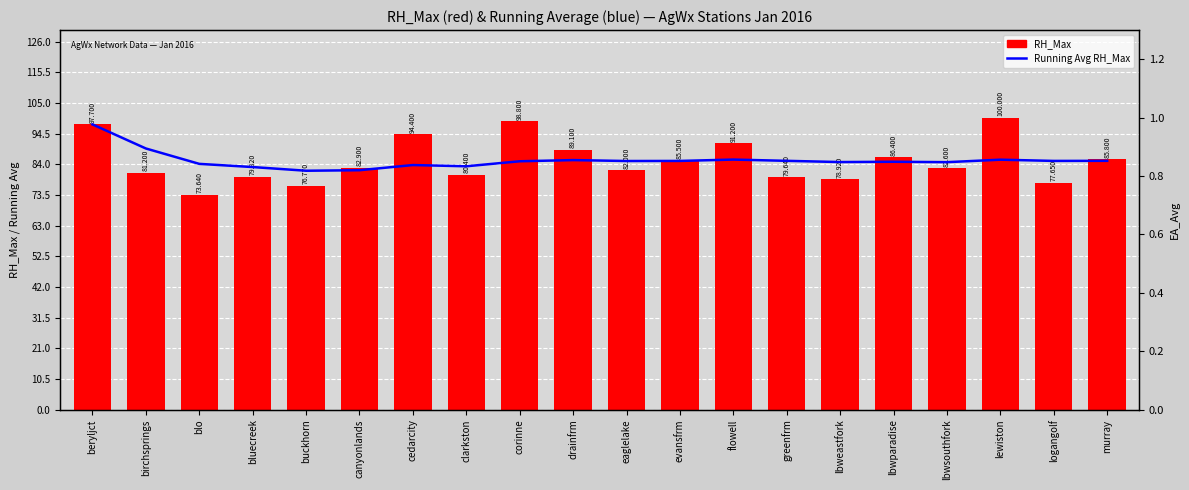

Reading left to right, what are all the values shown in this chart?

Running Avg RH_Max: 97.7	89.5	84.2	83.1	81.8	82.0	83.8	83.4	85.1	85.5	85.2	85.2	85.6	85.2	84.8	84.9	84.8	85.6	85.2	85.2
RH_Max: 97.7	81.2	73.6	79.8	76.8	82.9	94.4	80.4	98.8	89.1	82.0	85.5	91.2	79.6	78.9	86.4	82.6	100.0	77.7	85.8